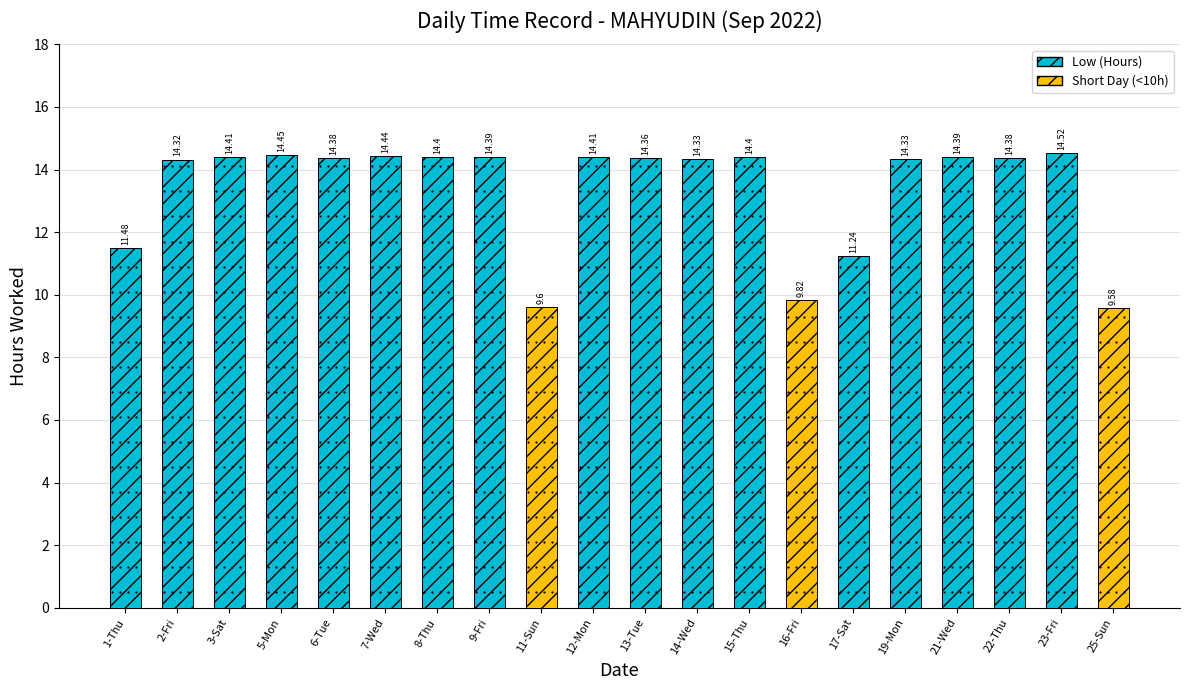

What is the average value?

13.4